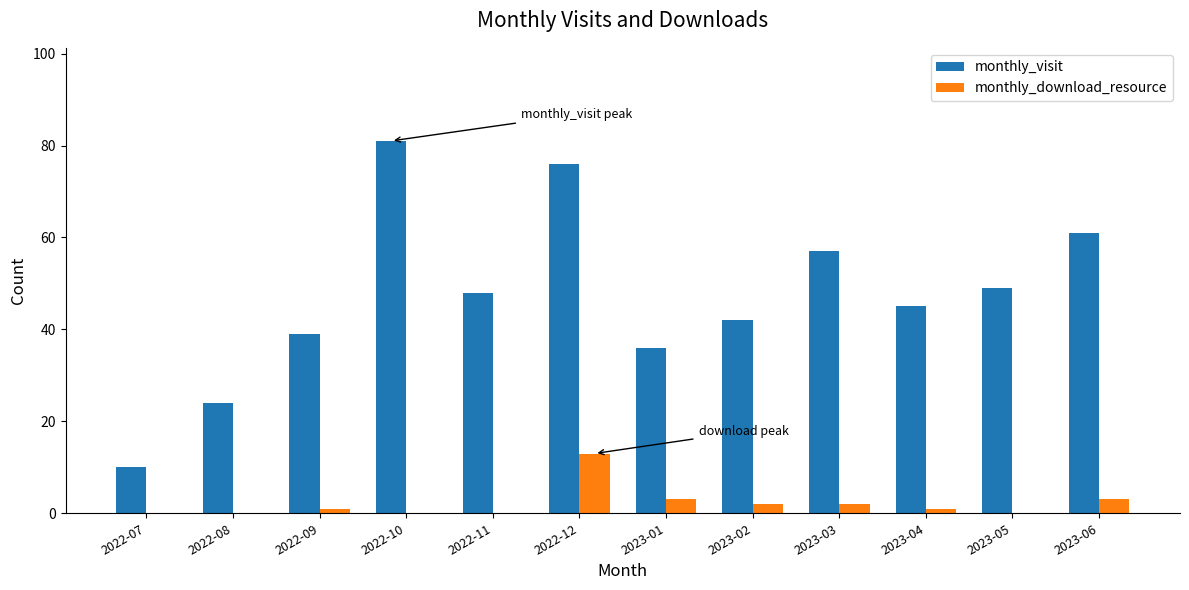

Is the value of monthly_visit at 2022-11 greater than the value of monthly_download_resource at 2023-04?

Yes